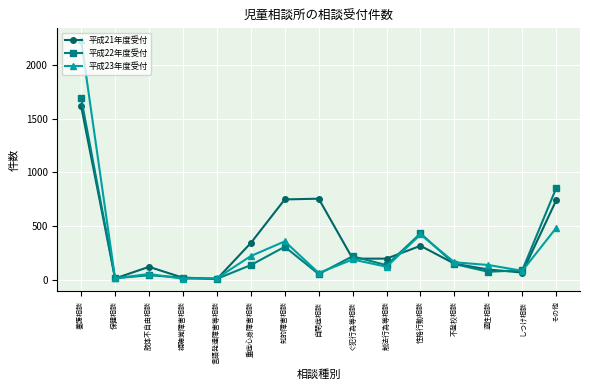

List the series in order of their overall mean, lowest first.

平成22年度受付, 平成23年度受付, 平成21年度受付